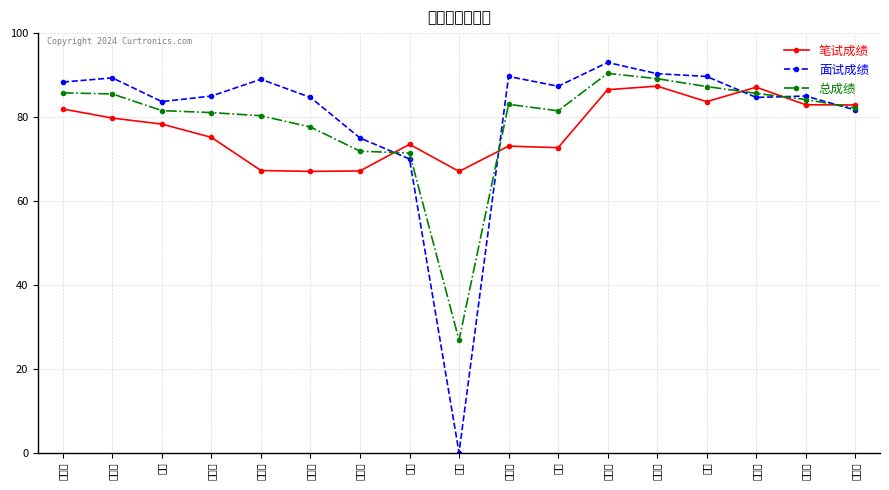

Where is the first local minimum for 笔试成绩?

张明雨